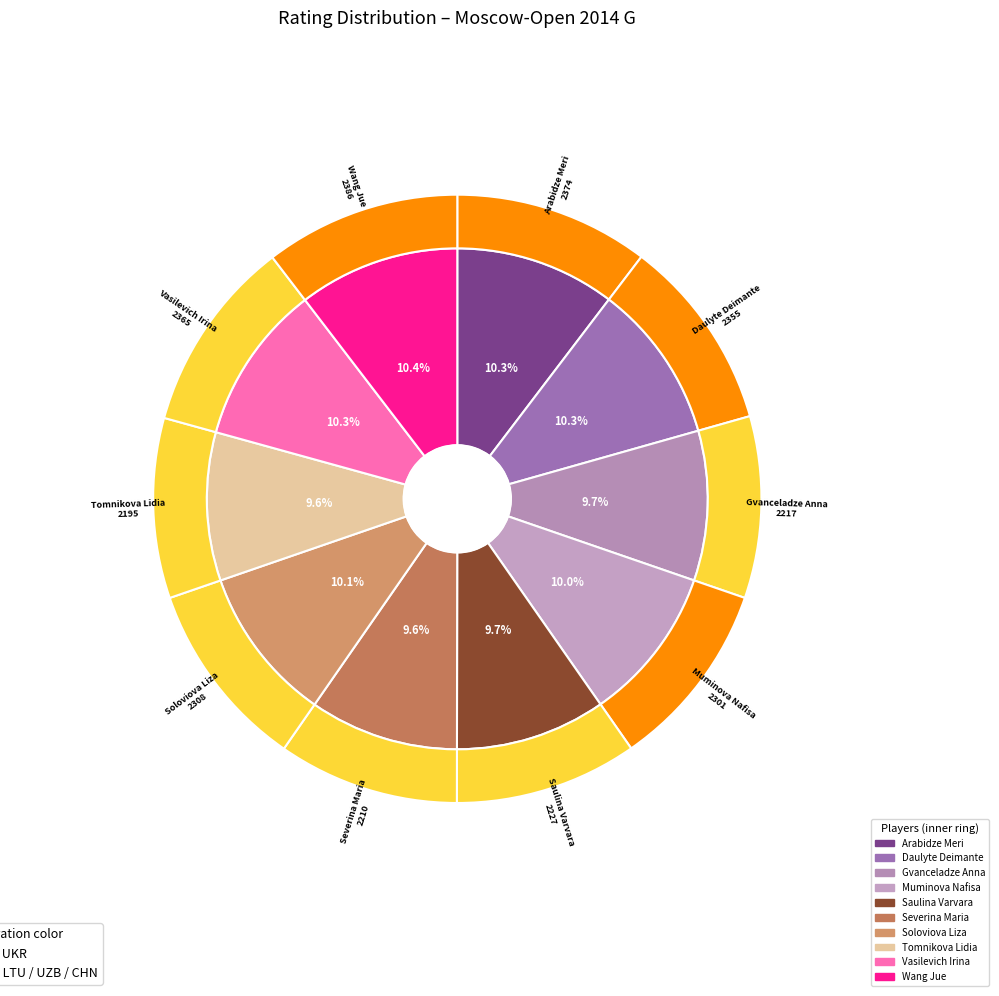

To the nearest percent, what is the average slice percentage?

10%